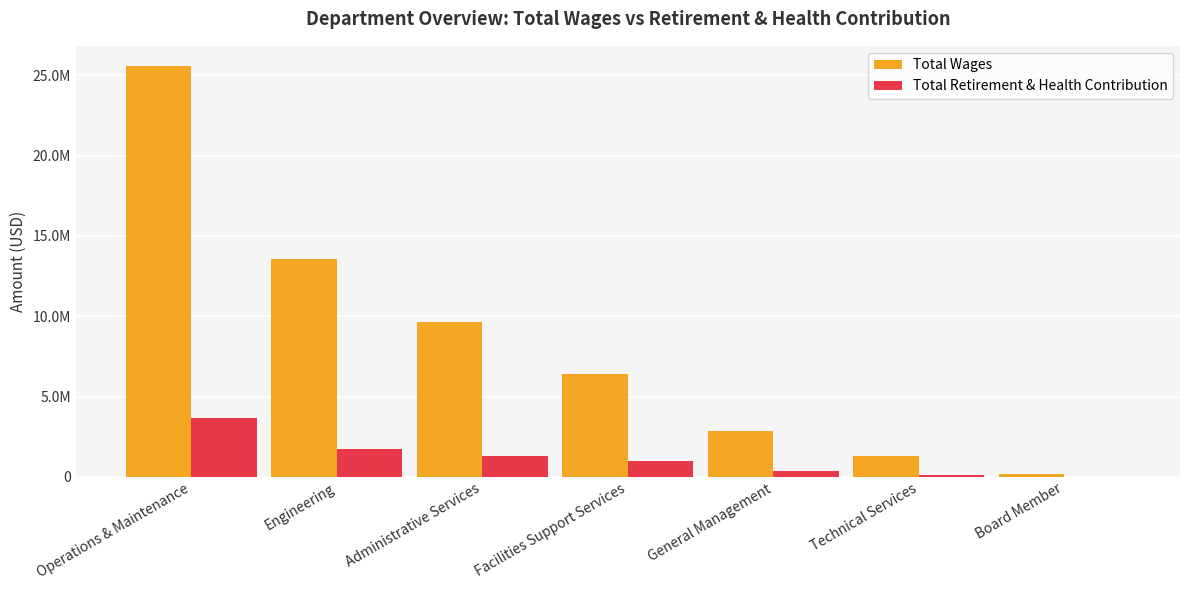

Rank the categories by Total Retirement & Health Contribution value from highest to lowest.

Operations & Maintenance, Engineering, Administrative Services, Facilities Support Services, General Management, Technical Services, Board Member